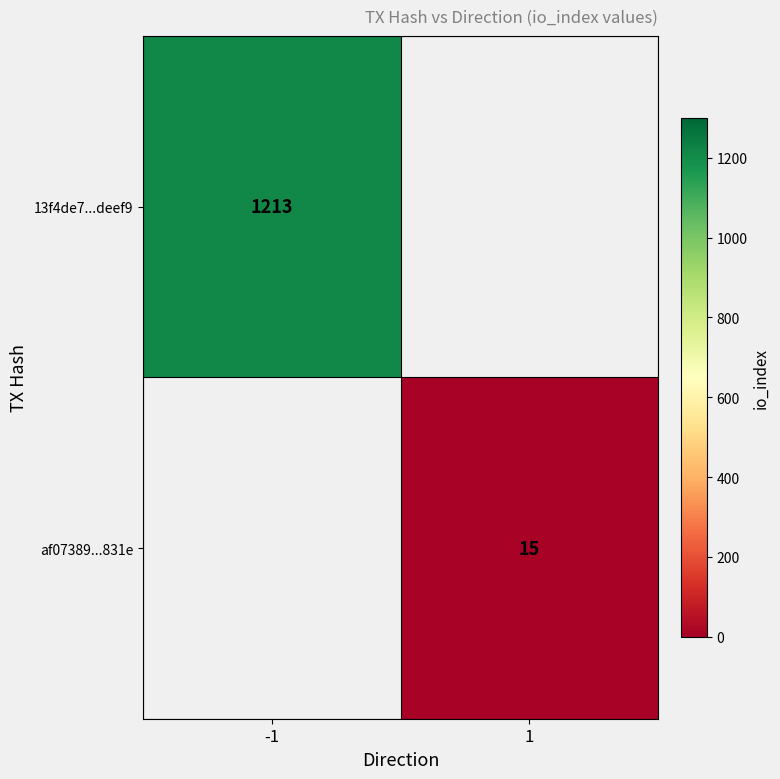

The 13f4de7...deef9 series shows 357 at -1. True or false?

False